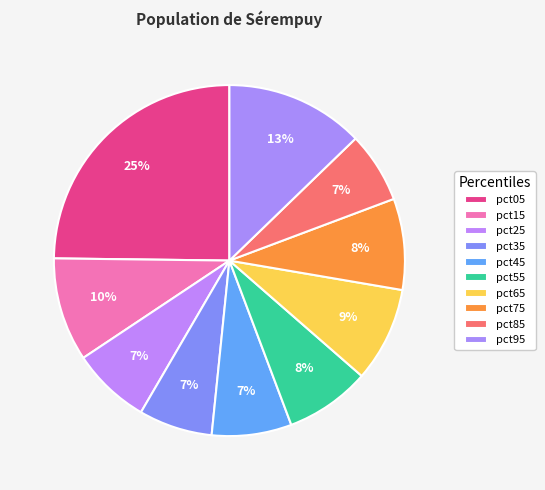

How many segments does this pie chart have?

10